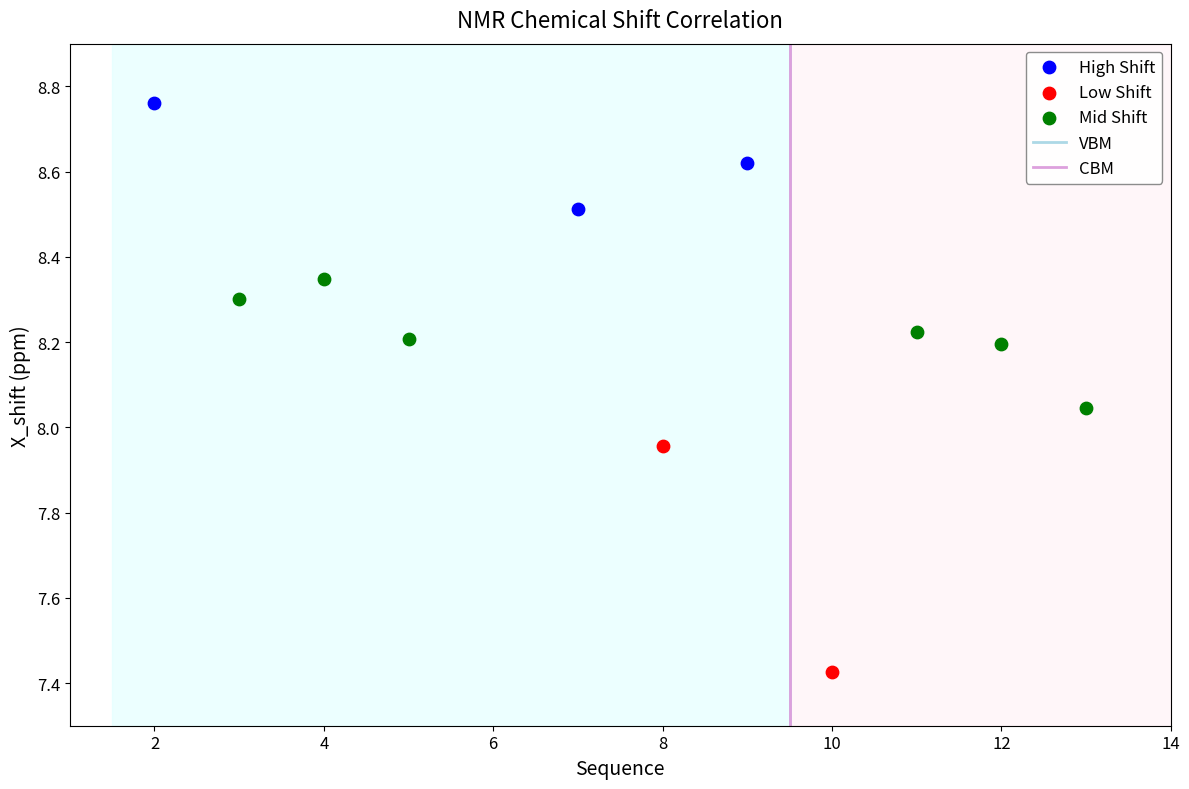

Which series reaches the maximum Y coordinate?

High Shift